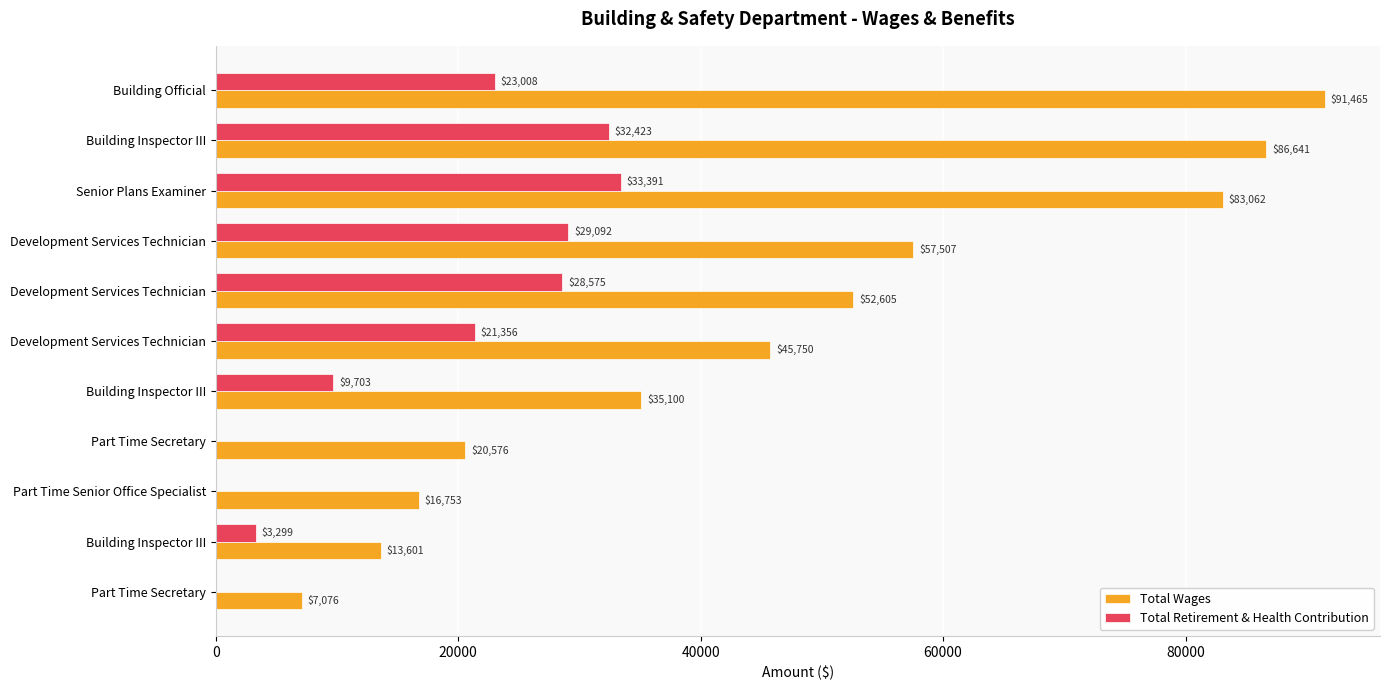

How many values in Total Retirement & Health Contribution are above zero?

8